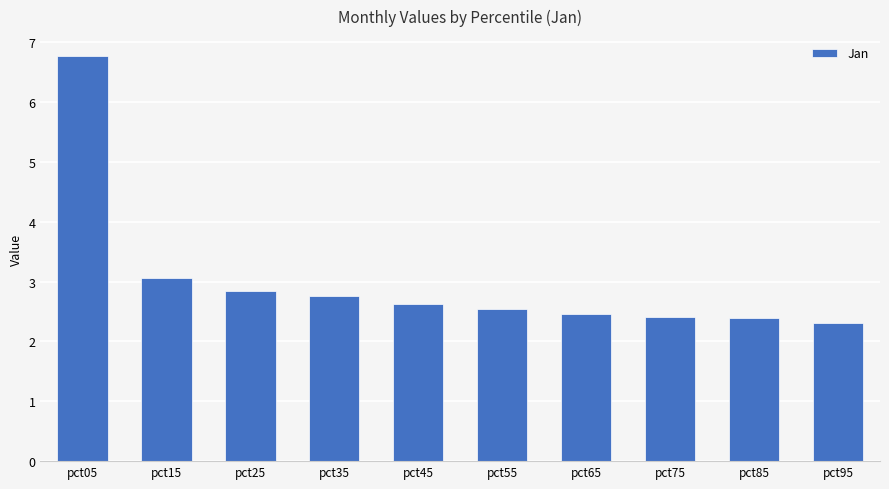

Reading right to left, extract all data points from this chart.

2.3	2.4	2.4	2.5	2.5	2.6	2.8	2.8	3.1	6.8